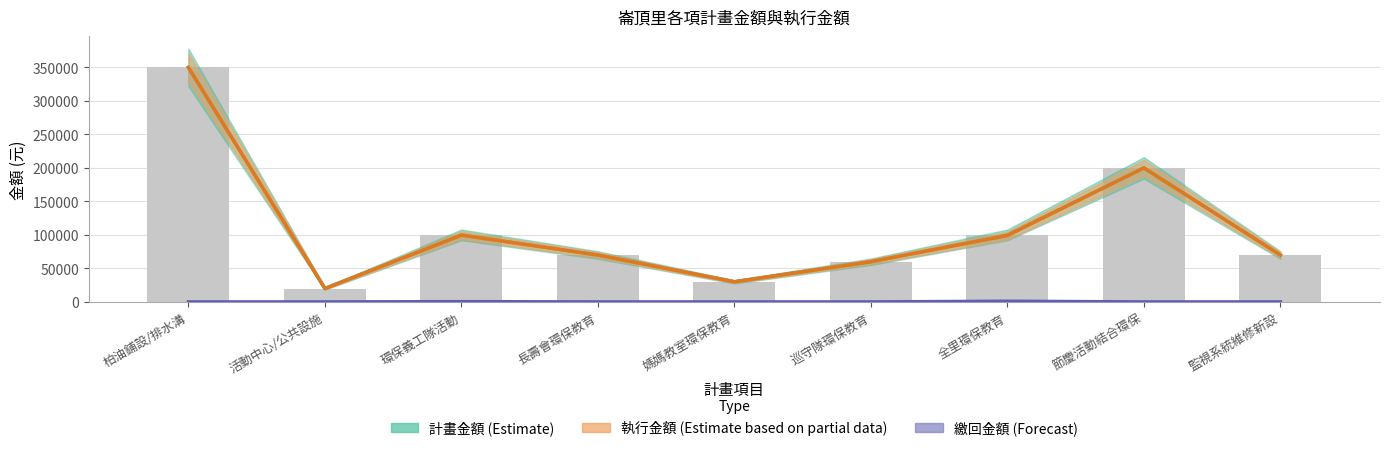

What is the total value across all series at 環保義工隊活動?

200000